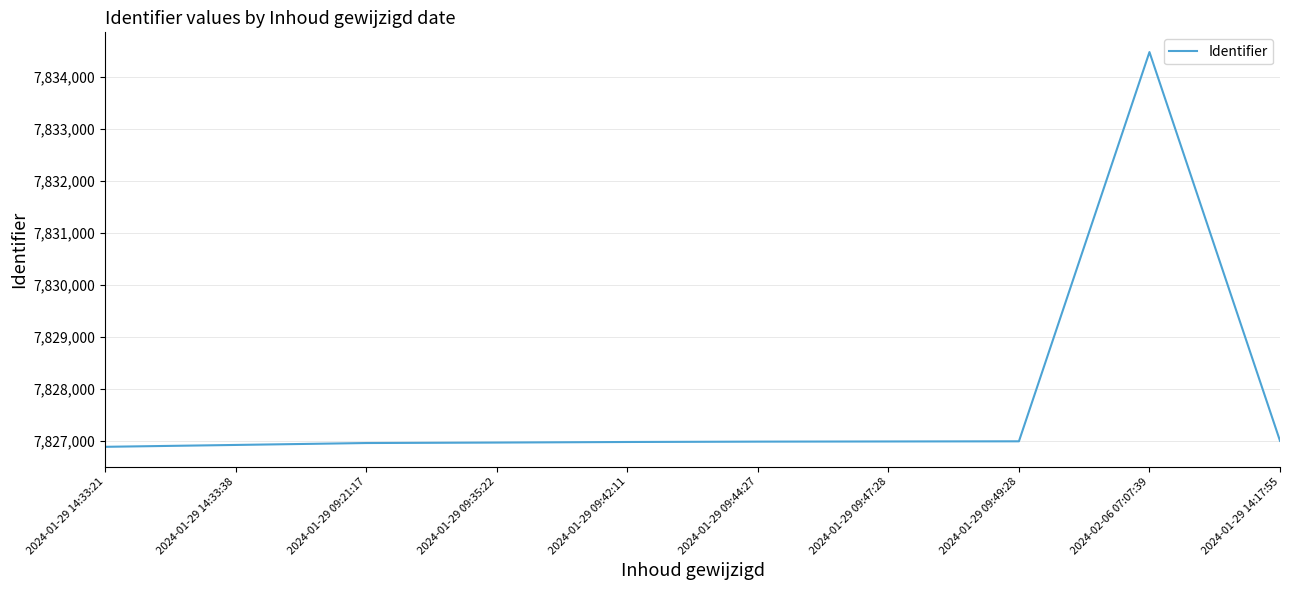

What is the ratio of the value at 2024-02-06 07:07:39 to the value at 2024-01-29 09:47:28?

1.0